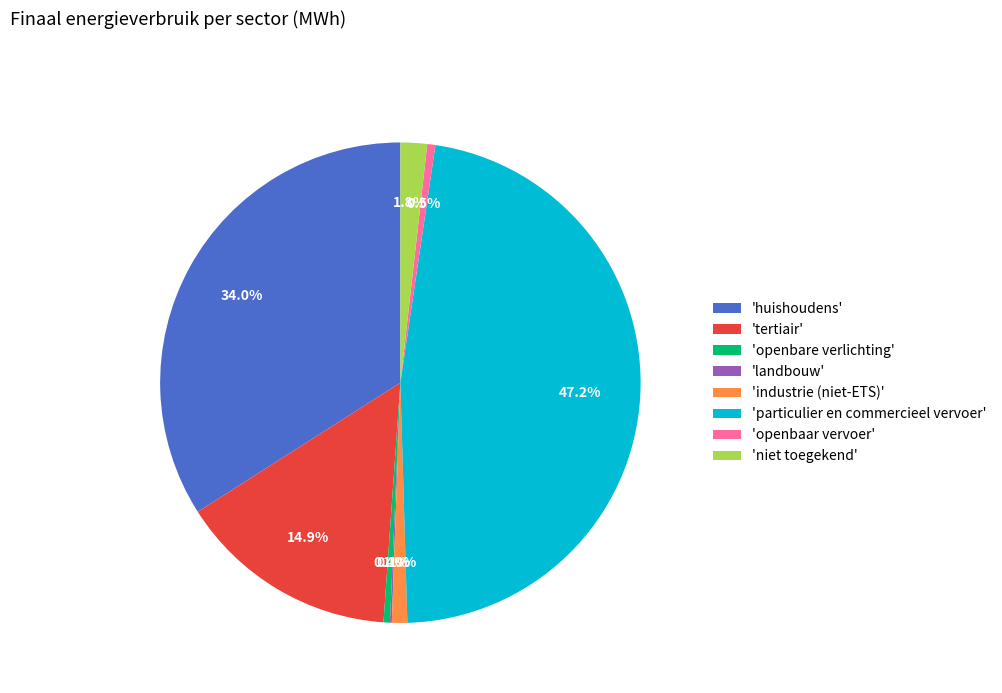

What portion of the pie excludes 'openbare verlichting'?

99.6%